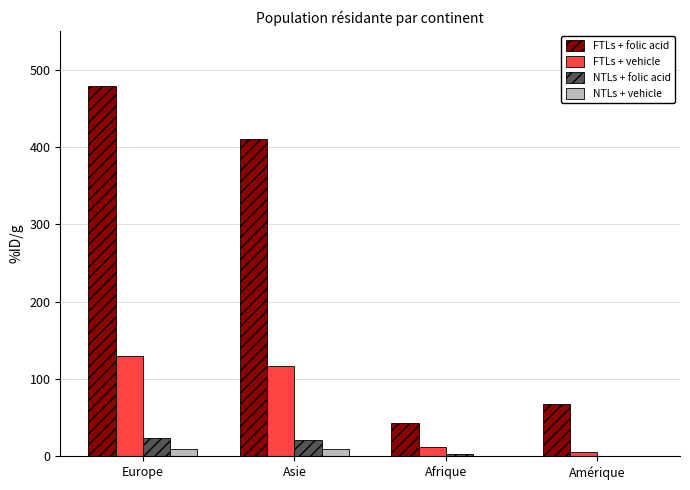

The FTLs + folic acid series shows 684 at Asie. True or false?

False